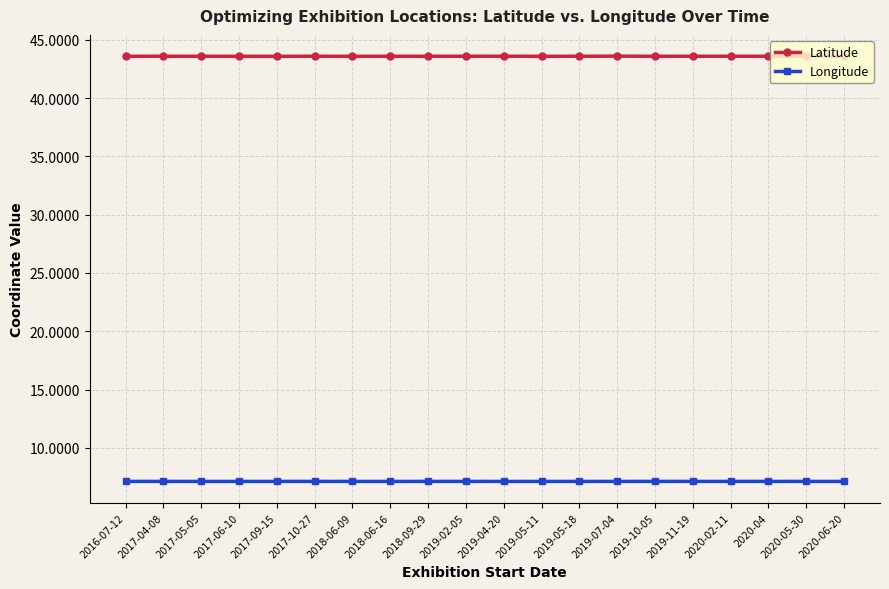

What is the lowest value of the Latitude series?

43.6